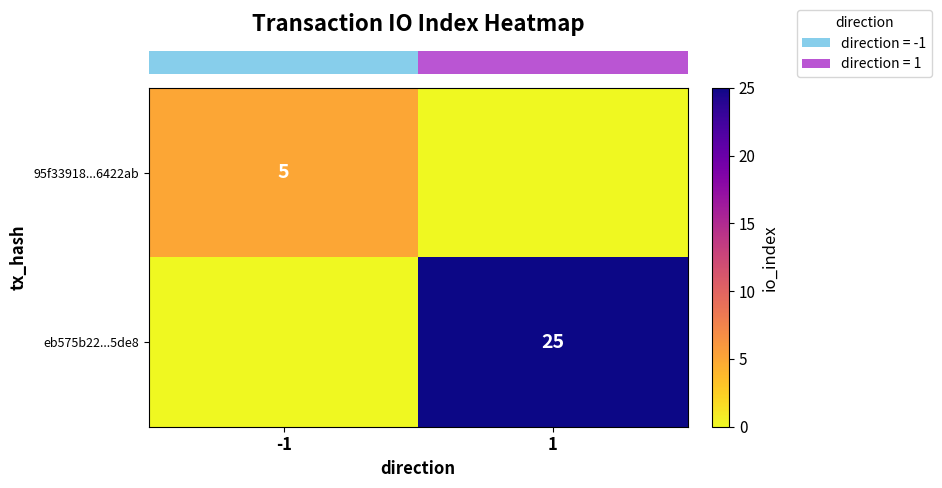

Which series has the largest range (max minus min)?

row_1